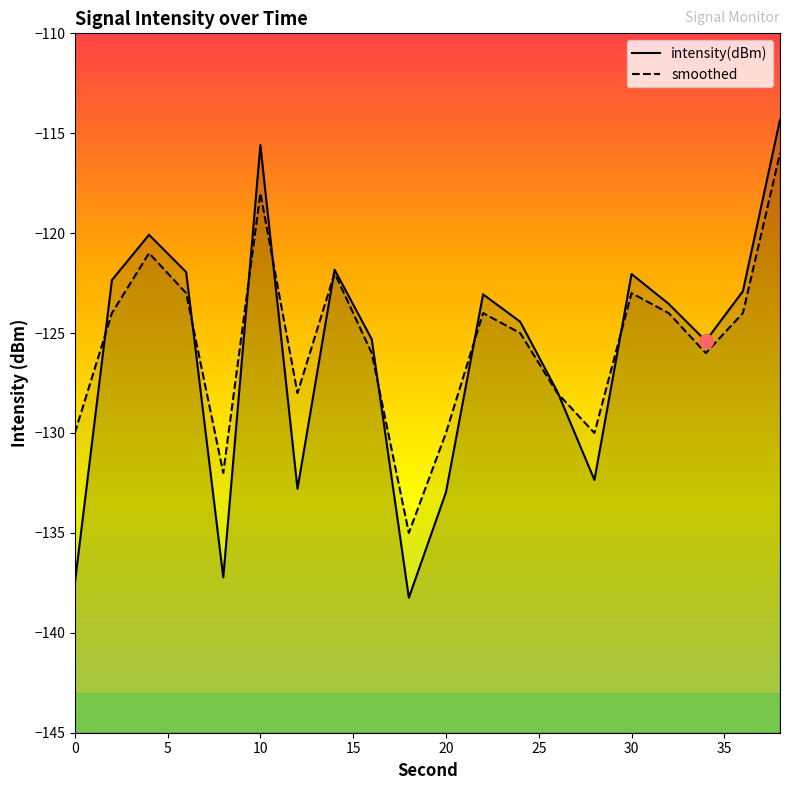

Which series reaches the maximum Y coordinate?

intensity(dBm)